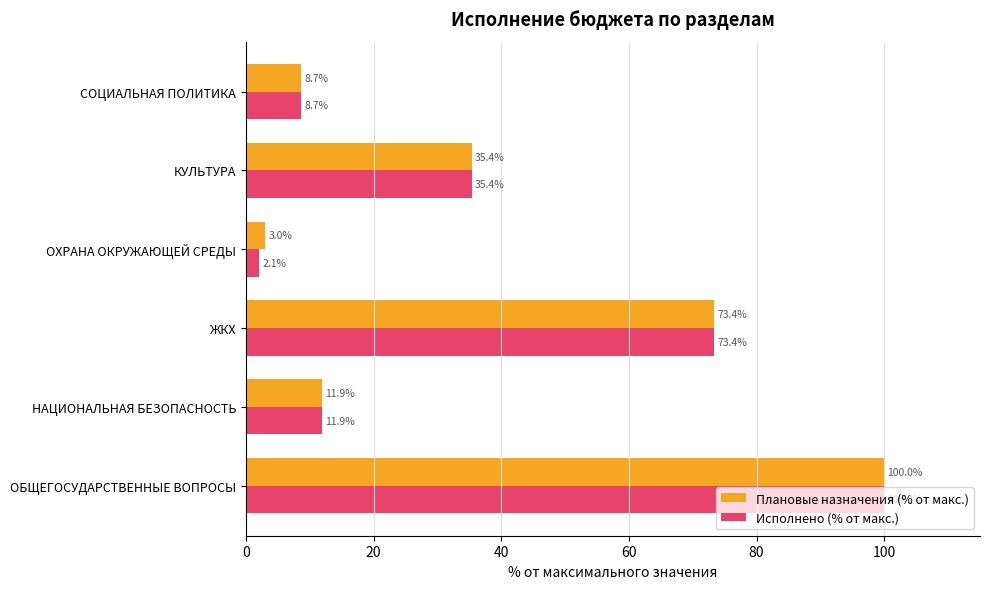

What is the sum of the Исполнено (% от макс.) values at ЖКХ and ОХРАНА ОКРУЖАЮЩЕЙ СРЕДЫ?

75.5